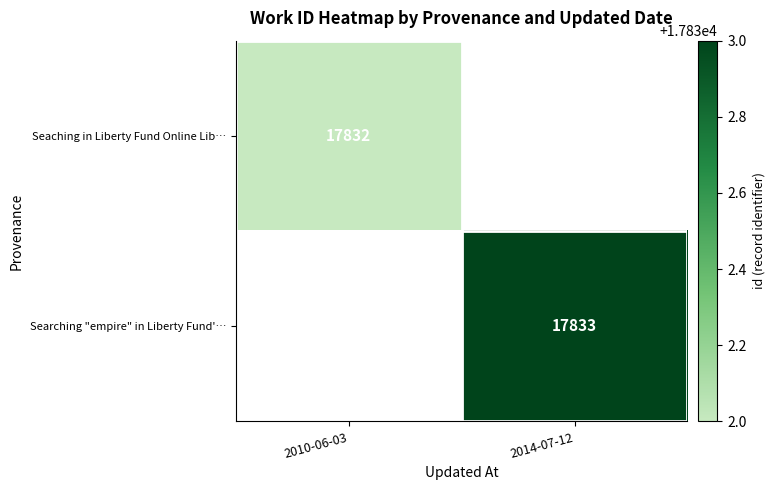

How many data points does each series have?

2